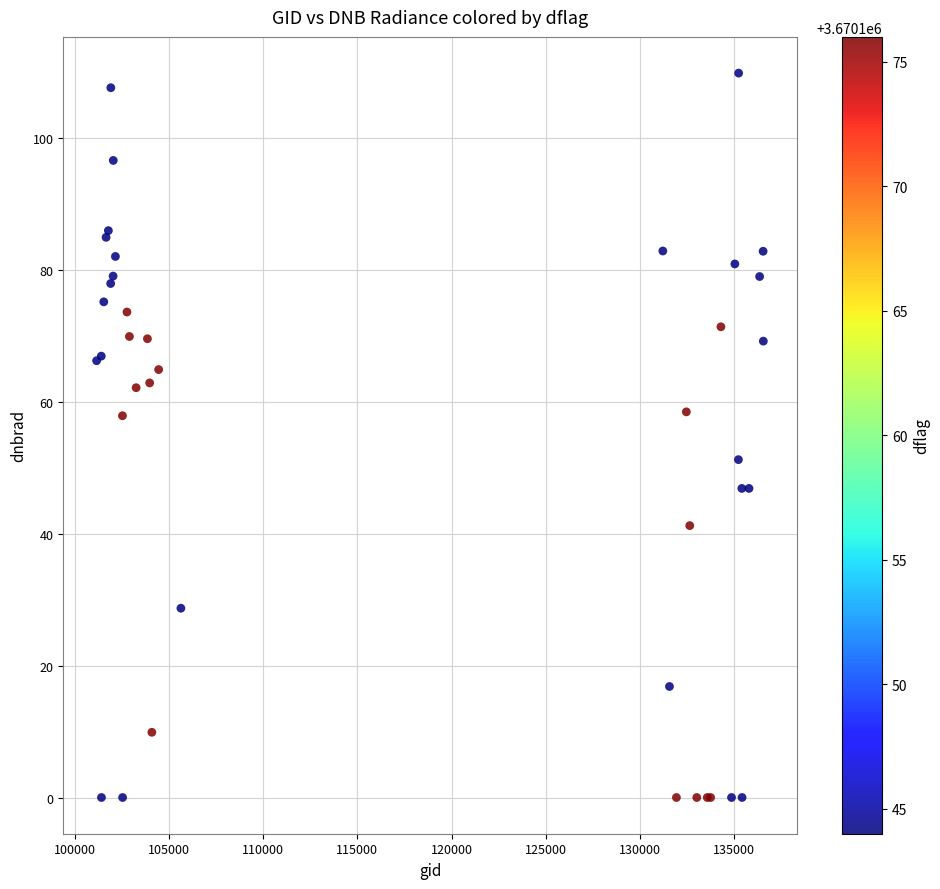

What Y value in the scatter plot is closest to 54?

51.3